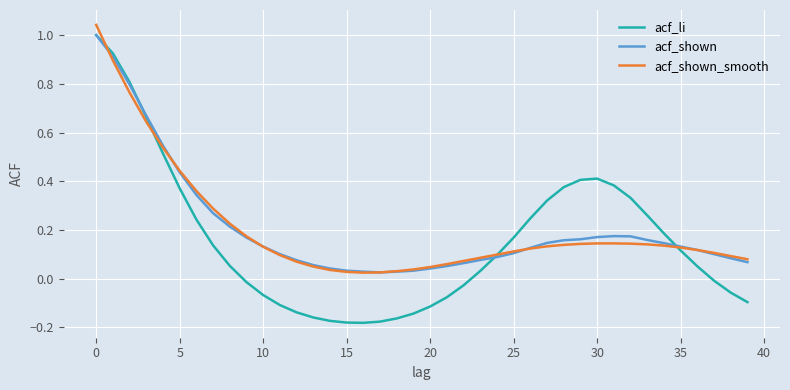

Which series has the largest range (max minus min)?

acf_li